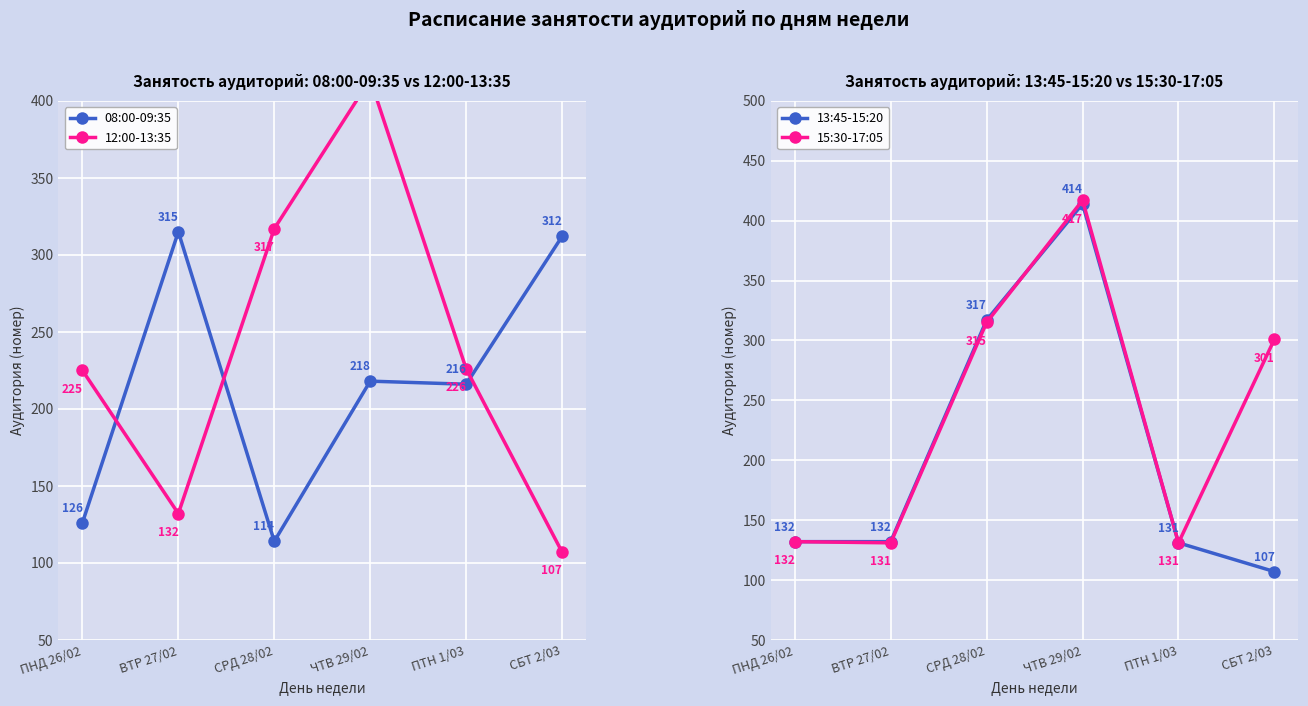

Which category has the lowest value across all series?

СБТ 2/03